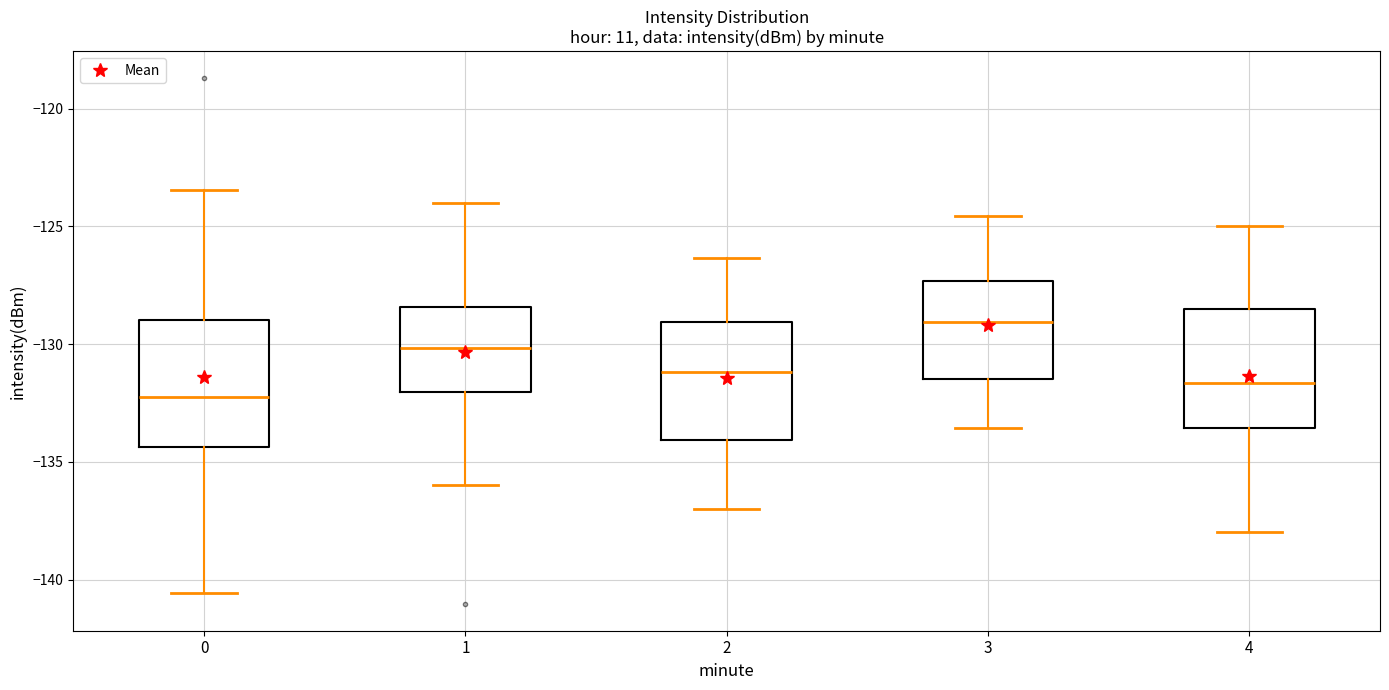

Reading left to right, transcribe this box plot: for each box, give where its median line is, the range the box spans, and where its two whiskers end, as read against the y-axis. The values are not printed on the chart, so give them approximately, as read against the axis.

0: median -132.0, box -134.5 to -129.0, whiskers -140.5 to -123.5
1: median -130.0, box -132.0 to -128.5, whiskers -136.0 to -124.0
2: median -131.0, box -134.0 to -129.0, whiskers -137.0 to -126.5
3: median -129.0, box -131.5 to -127.5, whiskers -133.5 to -124.5
4: median -131.5, box -133.5 to -128.5, whiskers -138.0 to -125.0